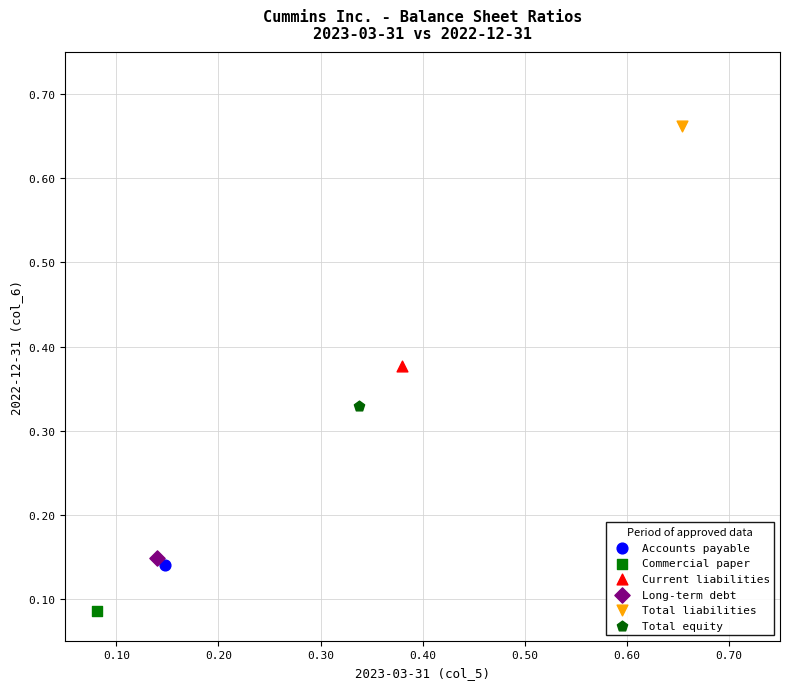

Which series contains the lowest Y value?

Commercial paper